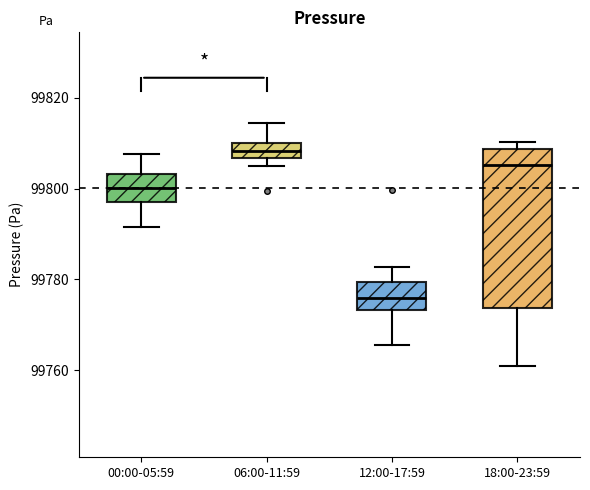

Reading left to right, read every box against the y-axis: the position of its median line, the range the box covers, and the ends of its whiskers. The values are not printed on the chart, so give them approximately, as read against the axis.

00:00-05:59: median 99800, box 99796 to 99804, whiskers 99792 to 99808
06:00-11:59: median 99808, box 99806 to 99810, whiskers 99804 to 99814
12:00-17:59: median 99776, box 99774 to 99780, whiskers 99766 to 99782
18:00-23:59: median 99806, box 99774 to 99808, whiskers 99760 to 99810